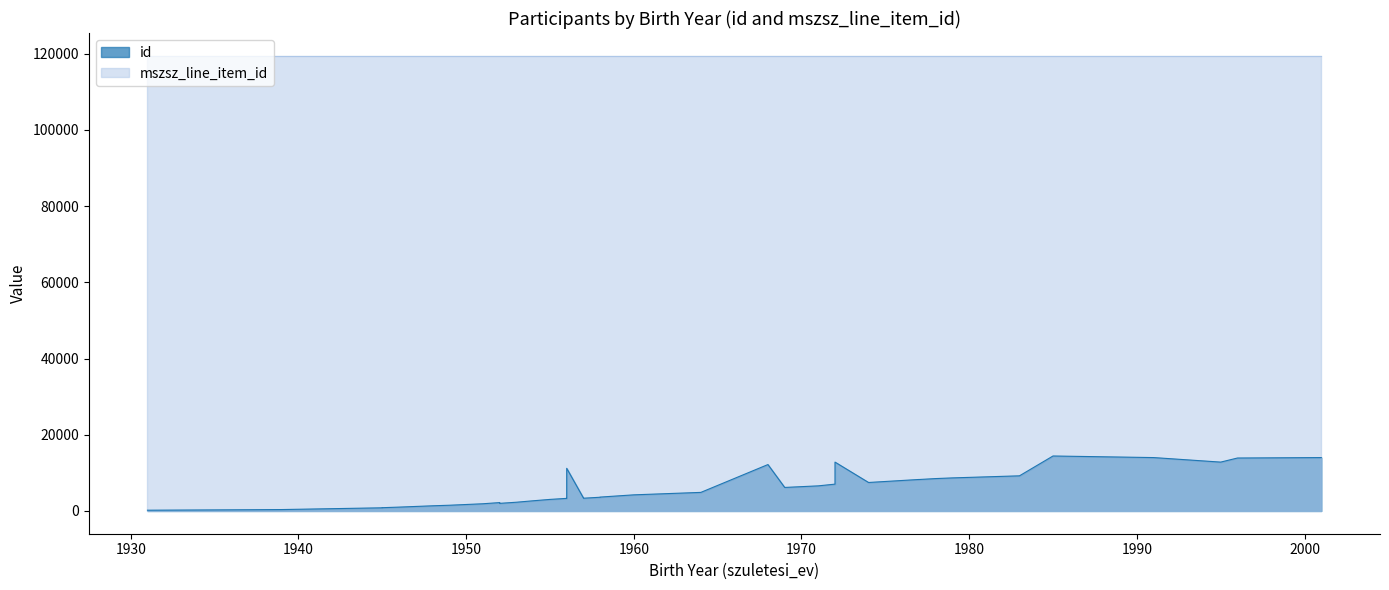

Rank the series by their average value, from lowest to highest.

id, mszsz_line_item_id